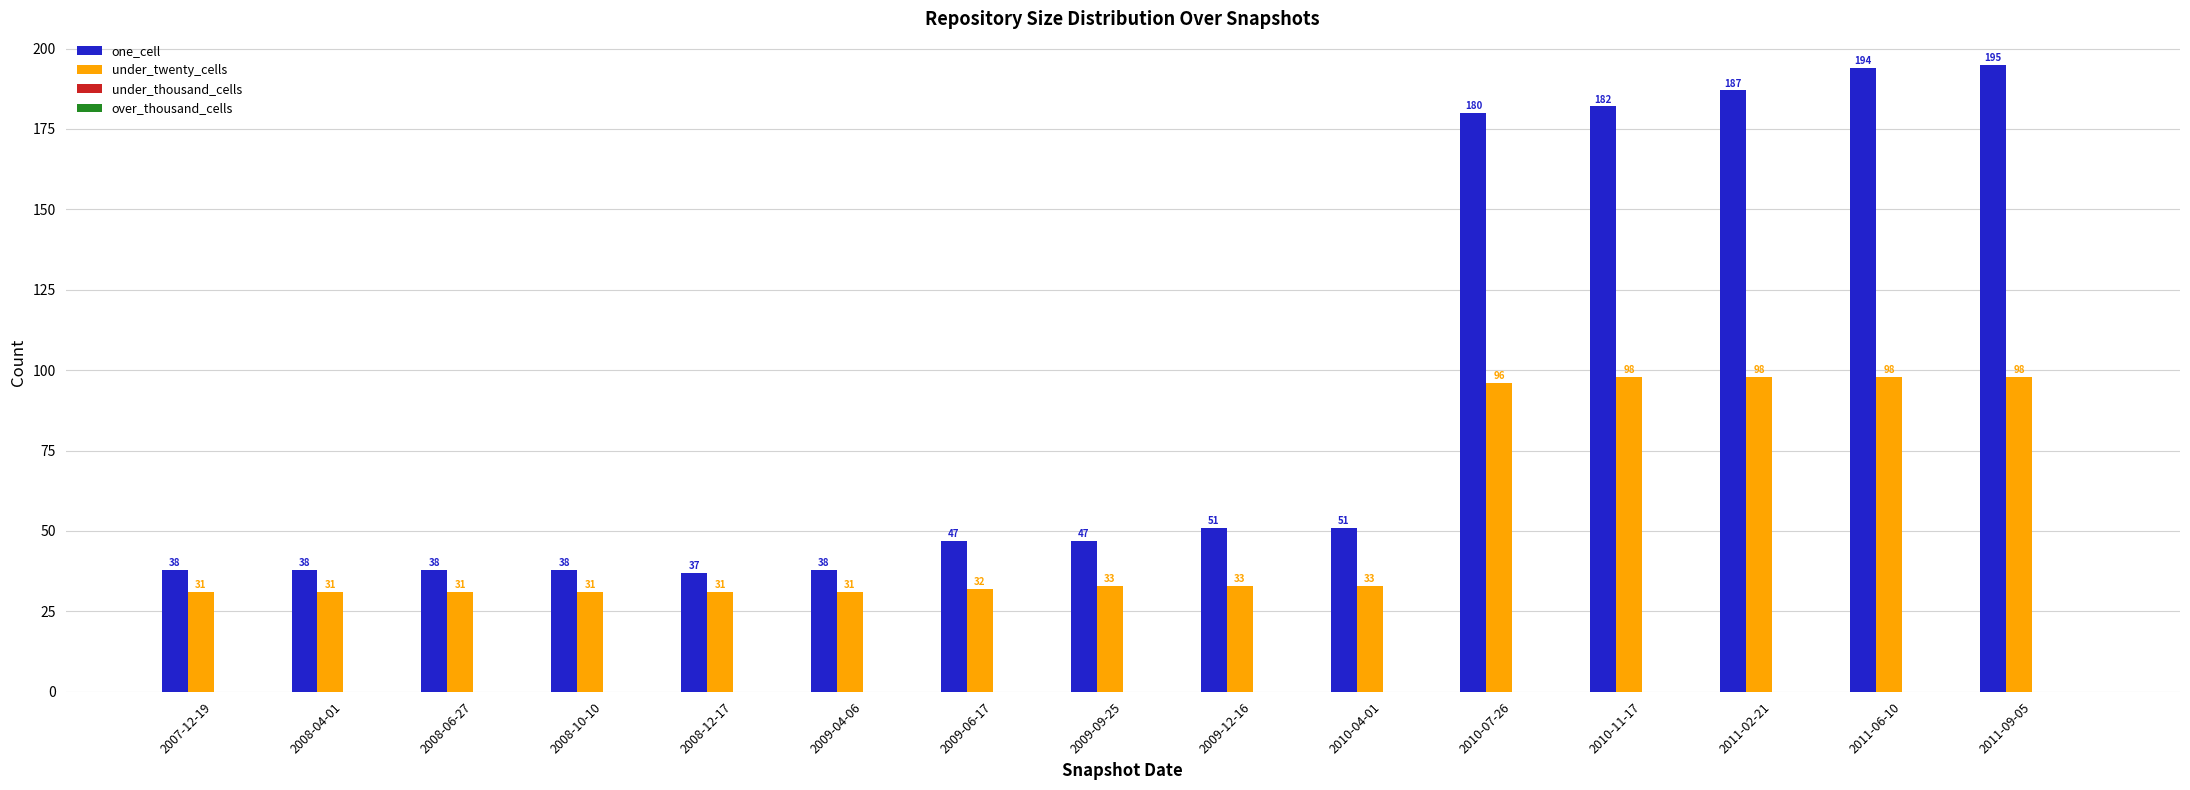

Is the value of under_twenty_cells at 2010-11-17 greater than the value of one_cell at 2009-04-06?

Yes